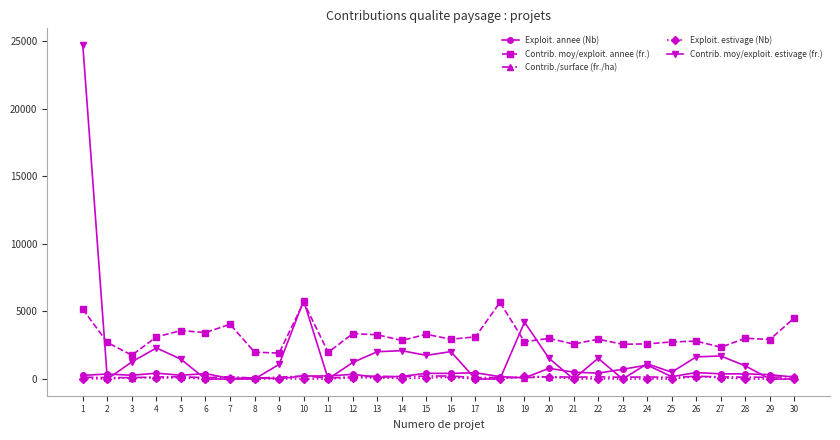

Between 10 and 21, which series saw the biggest shift?

Contrib. moy/exploit. estivage (fr.)